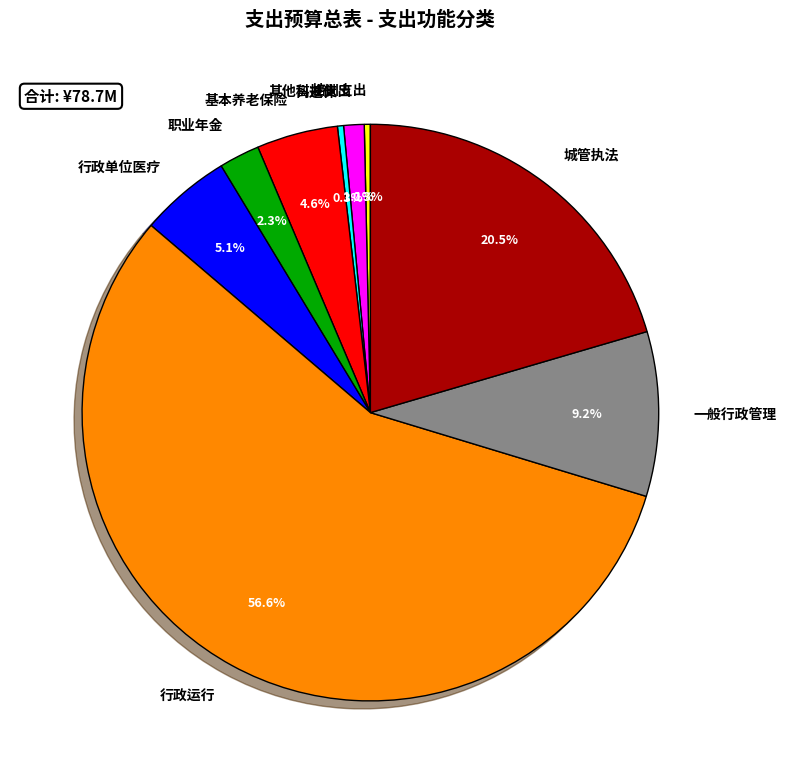

Is 其他科技支出 the majority of the pie?

No